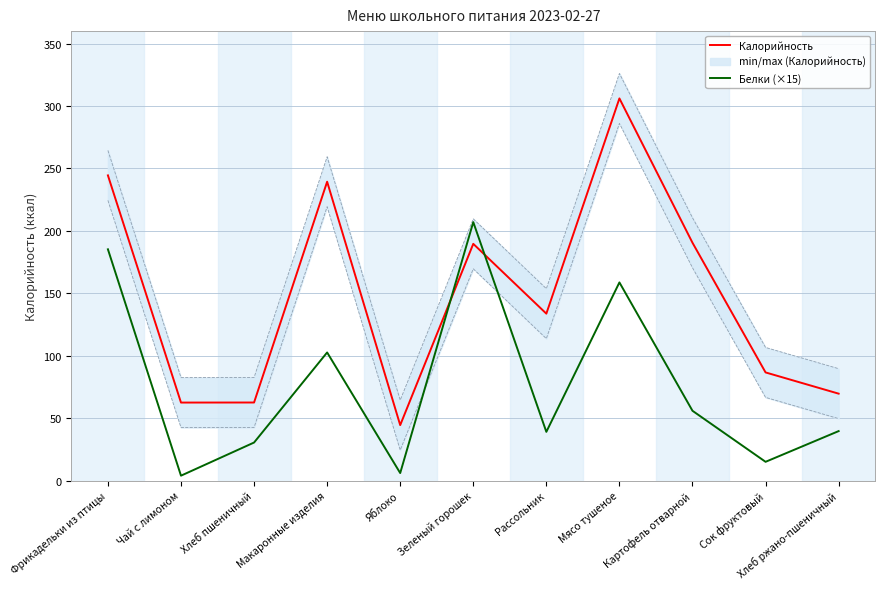

How many data points in Белки (×15) are less than 39?

4